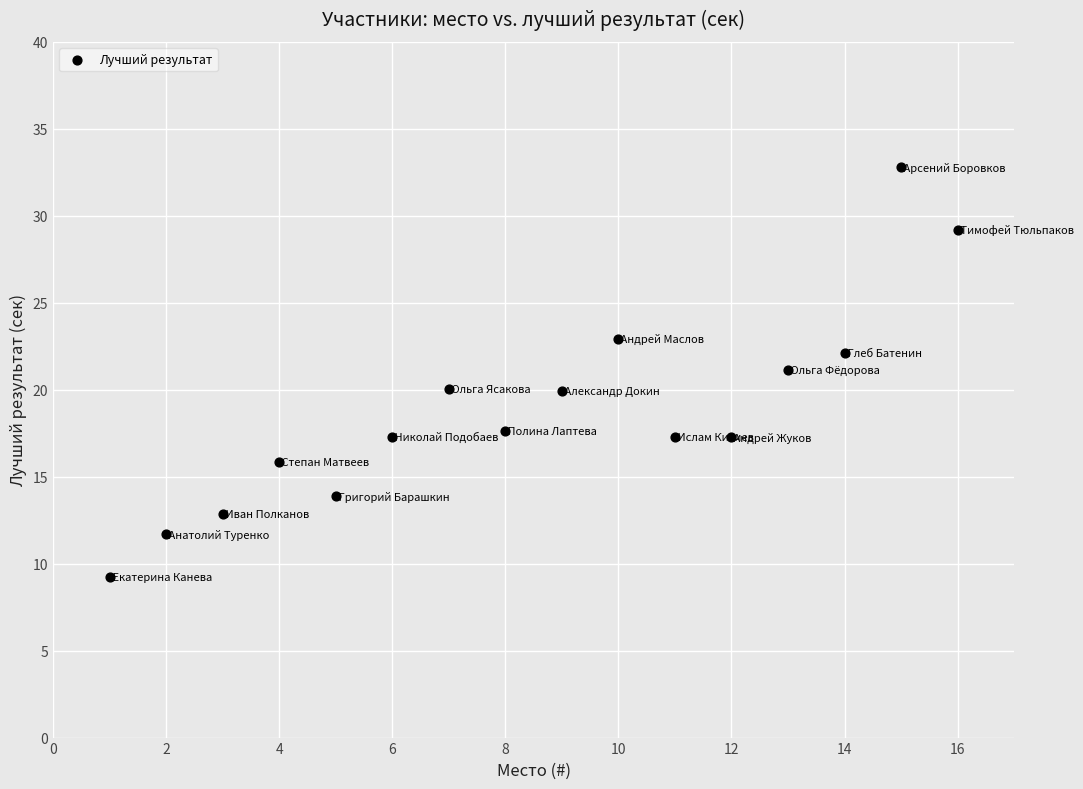

What is the range of X values (max minus min)?

15.0